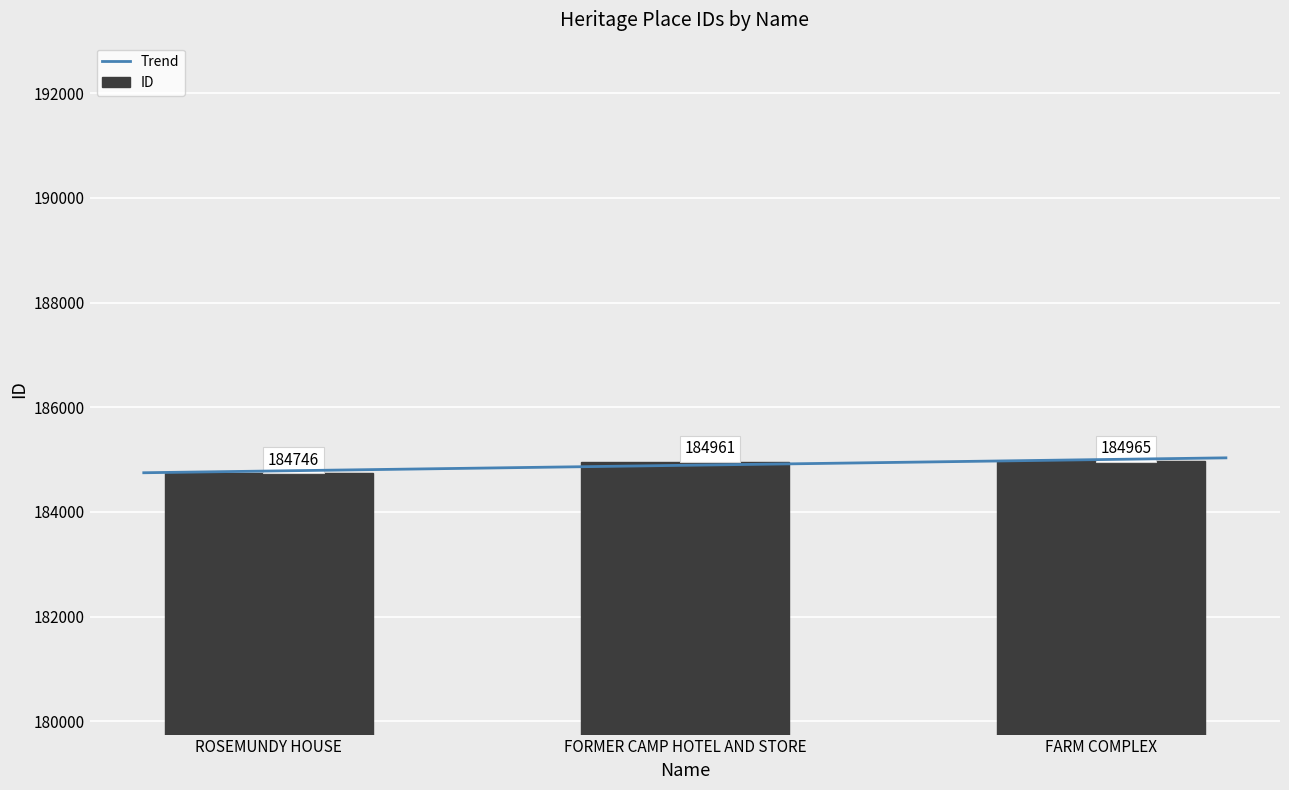

What is the label of the 1st bar from the left?

ROSEMUNDY HOUSE